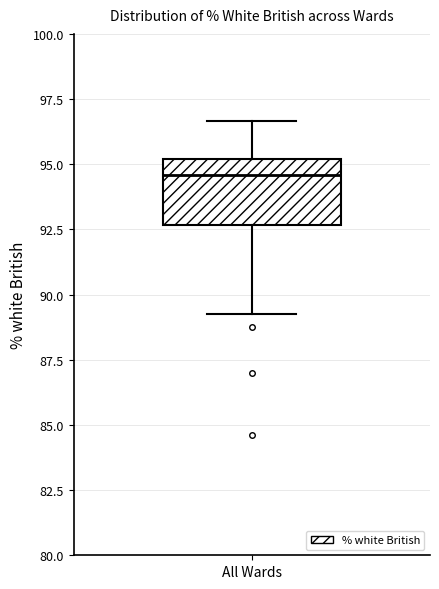

Read this box plot against the y-axis: the position of the median line, the range covered by the box, and the ends of both whiskers. The values are not printed on the chart, so give them approximately, as read against the axis.

median 94.5, box 92.5 to 95.0, whiskers 89.5 to 96.5